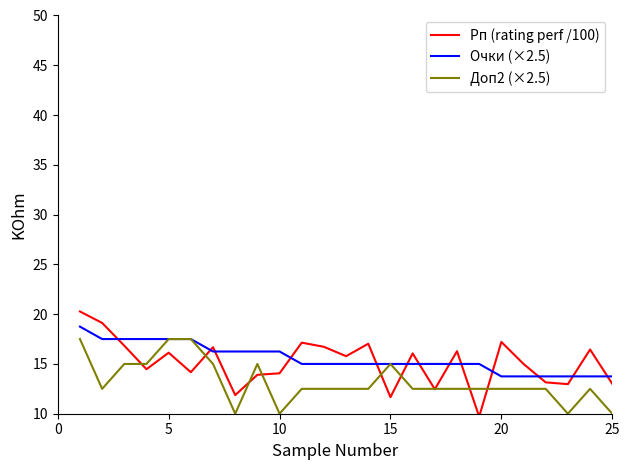

What is the smallest value displayed?

9.7